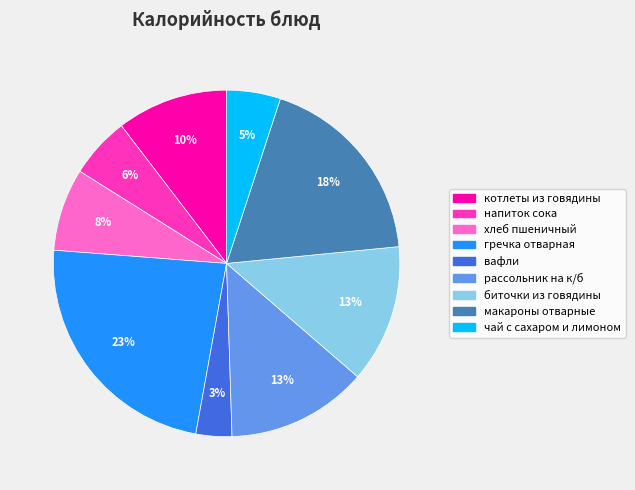

To the nearest percent, what is the average slice percentage?

11%